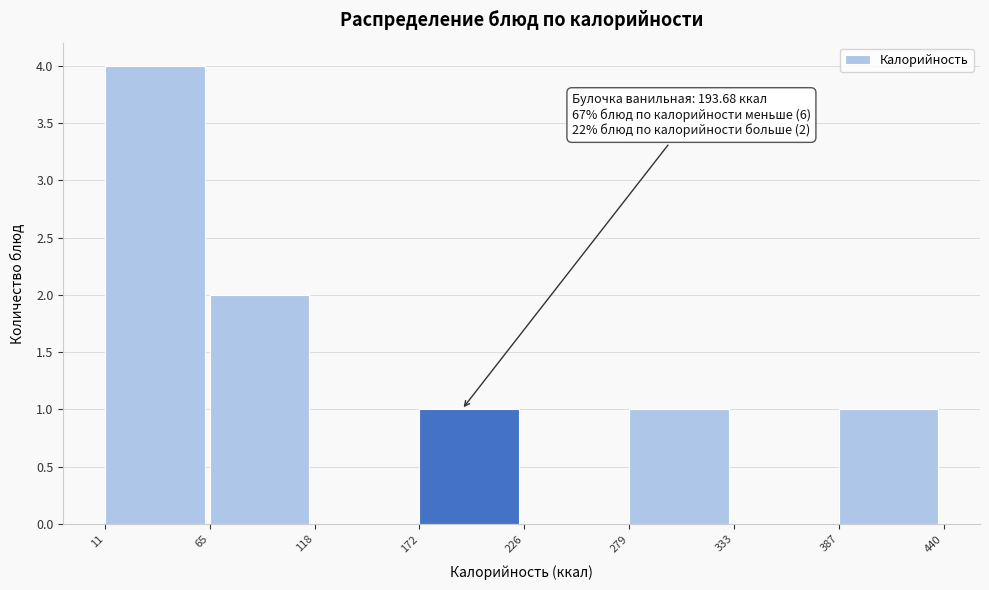

Which range on the x-axis has the tallest bar?

11 to 65